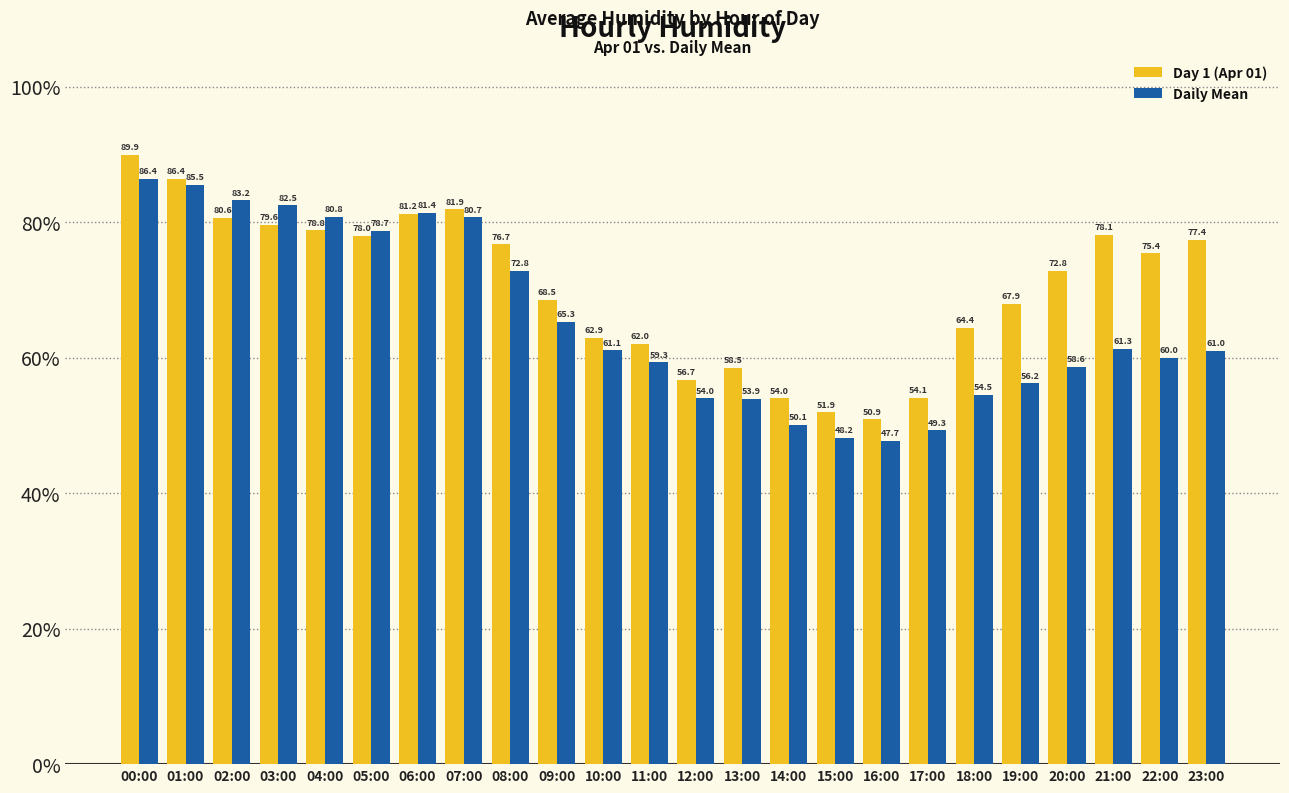

Which series changed the most between 08:00 and 11:00?

Day 1 (Apr 01)